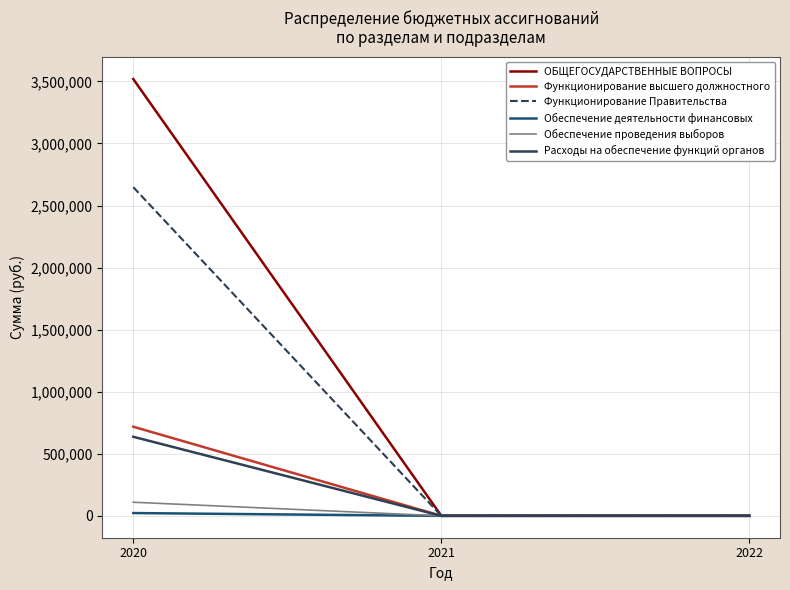

What is the greatest value displayed?

3519080.0